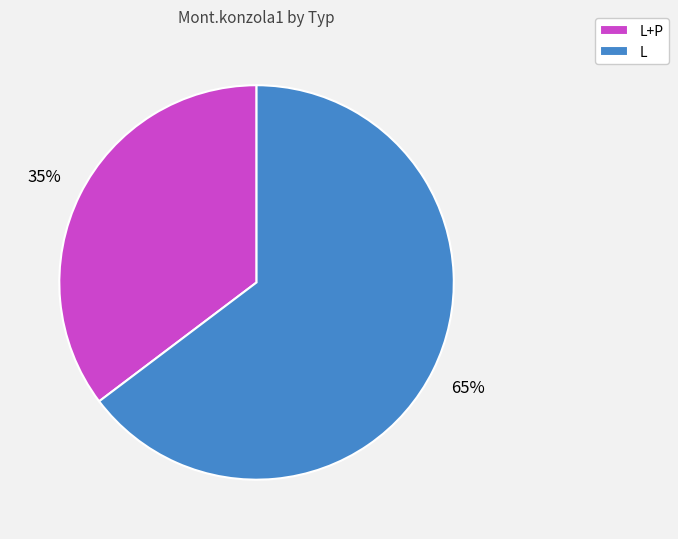

Is it true that L+P is 35% of the pie?

True